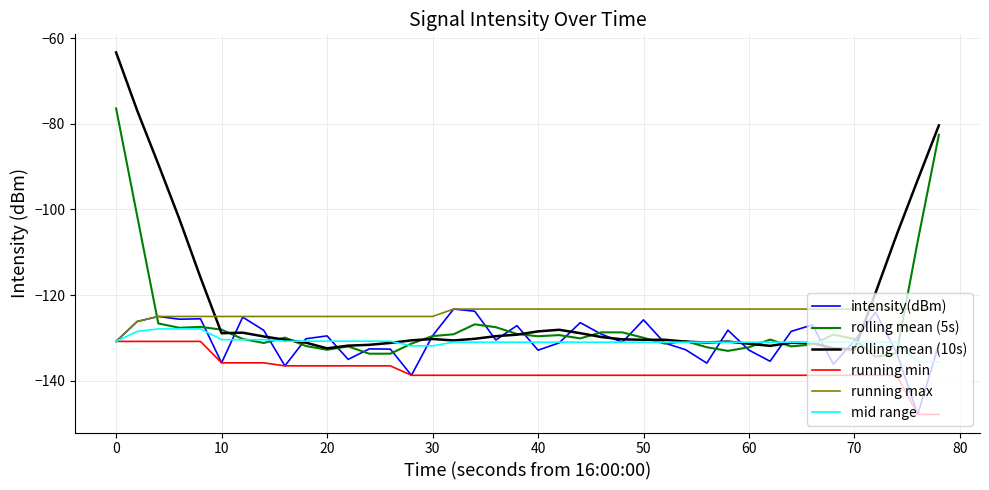

Which series has the widest spread of values?

rolling mean (10s)